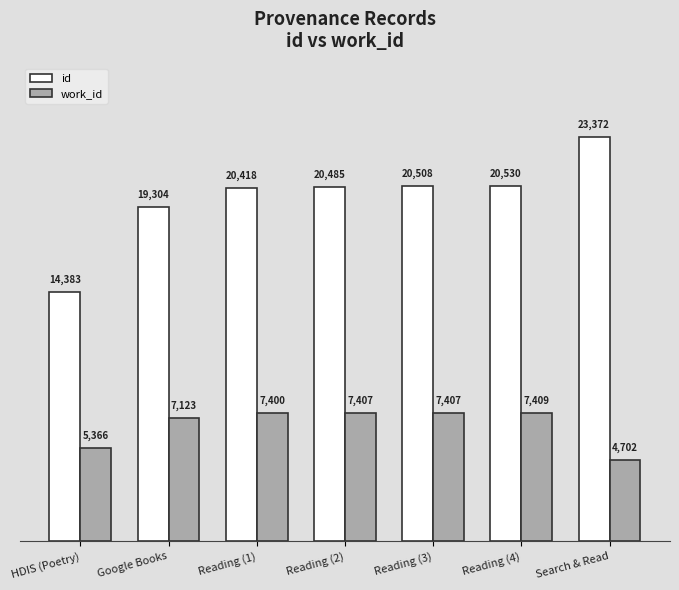

At which label is id closest to 18877?

Google Books